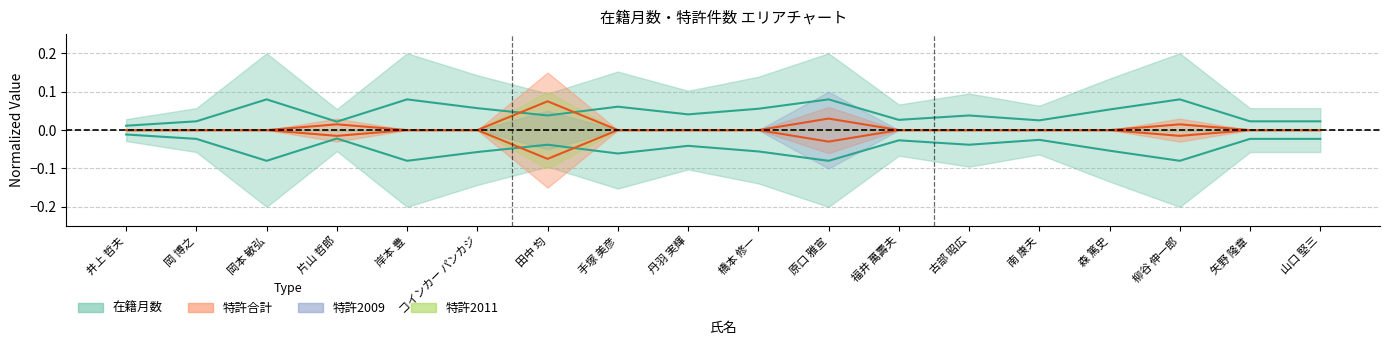

What is the difference between the second highest and second lowest values in the 在籍月数 series?

0.1